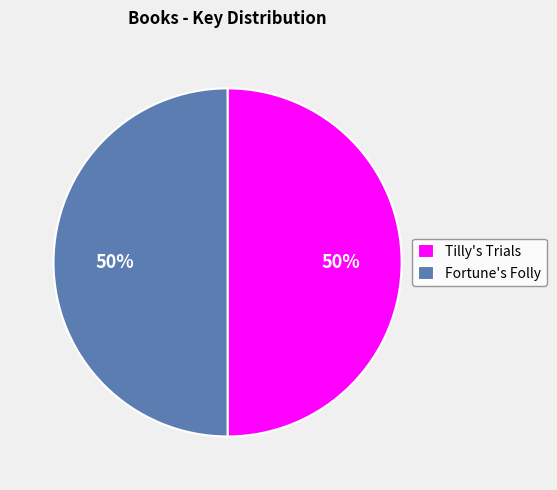

Combined, do Tilly's Trials and Fortune's Folly account for over 50%?

Yes